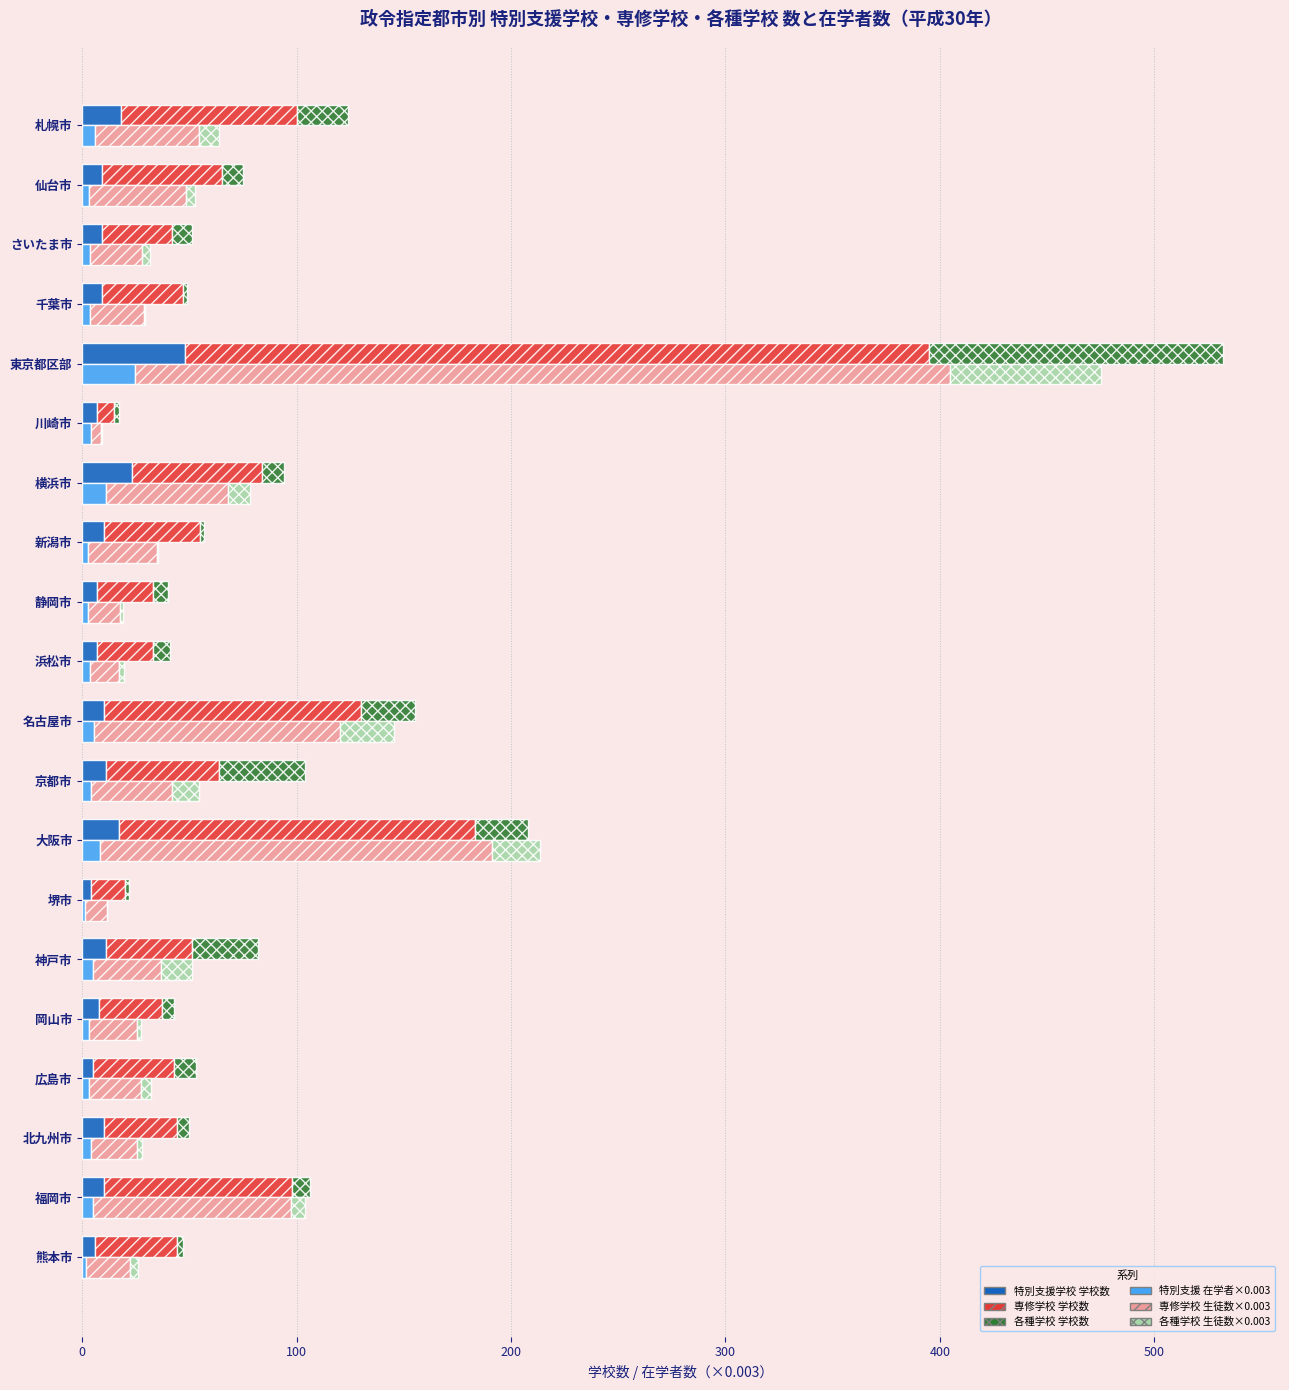

True or false: 各種学校 生徒数(×0.003) has a value of 2.0 at 岡山市.

True